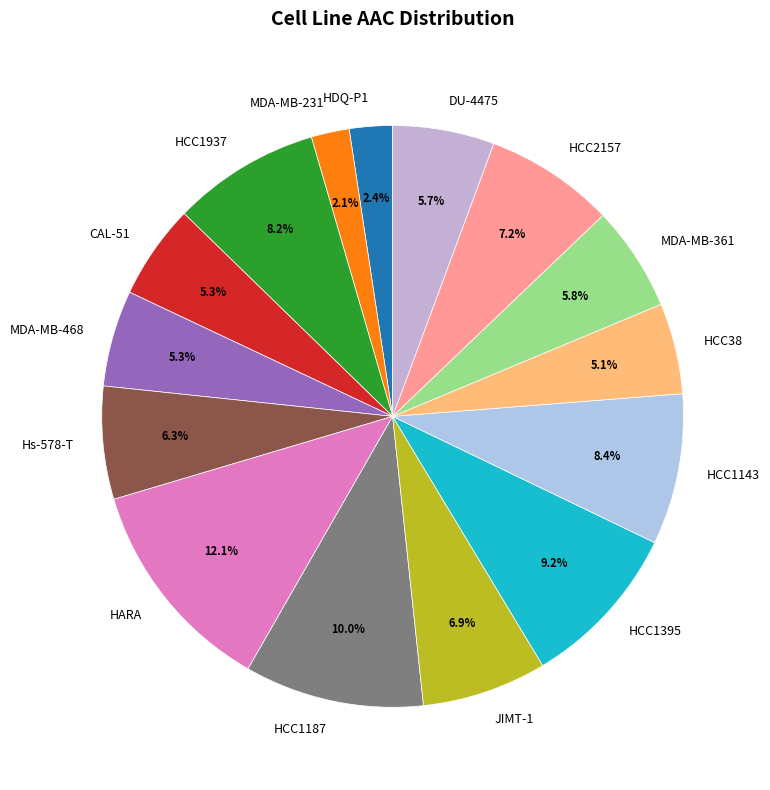

Does HARA account for over 50% of the chart?

No